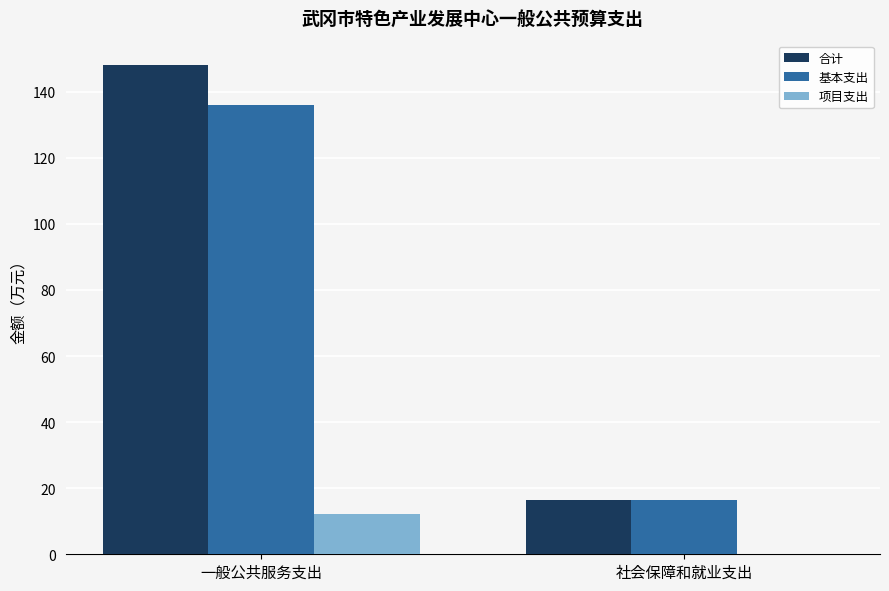

Count the number of data series in this chart.

3